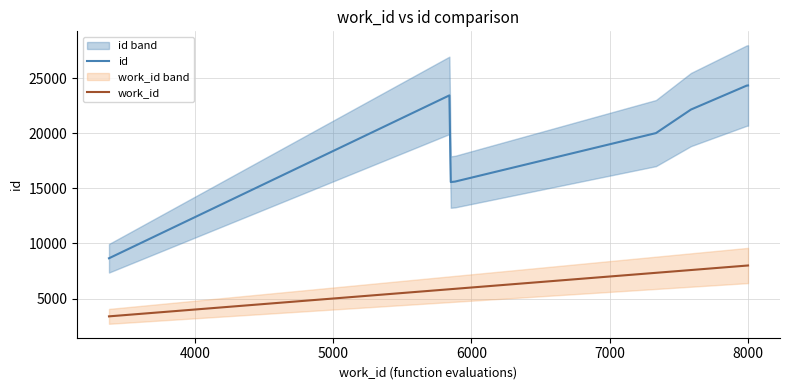

What is the lowest value of the work_id series?

3379